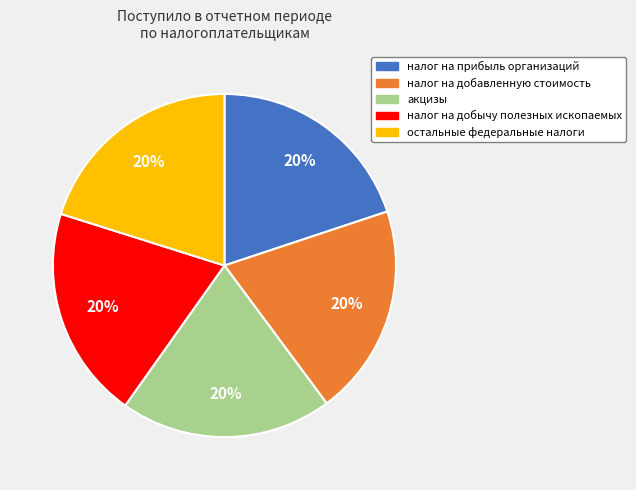

Count the number of slices in the pie.

5